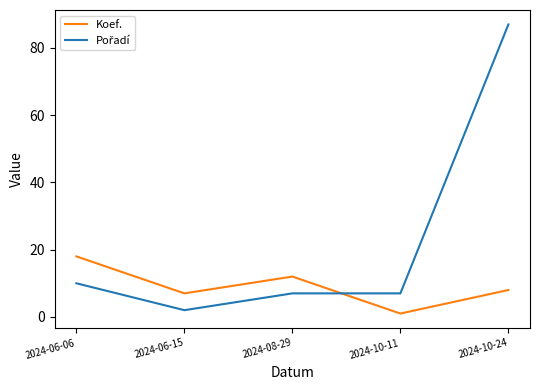

The Koef. series shows 1 at 2024-10-11. True or false?

True